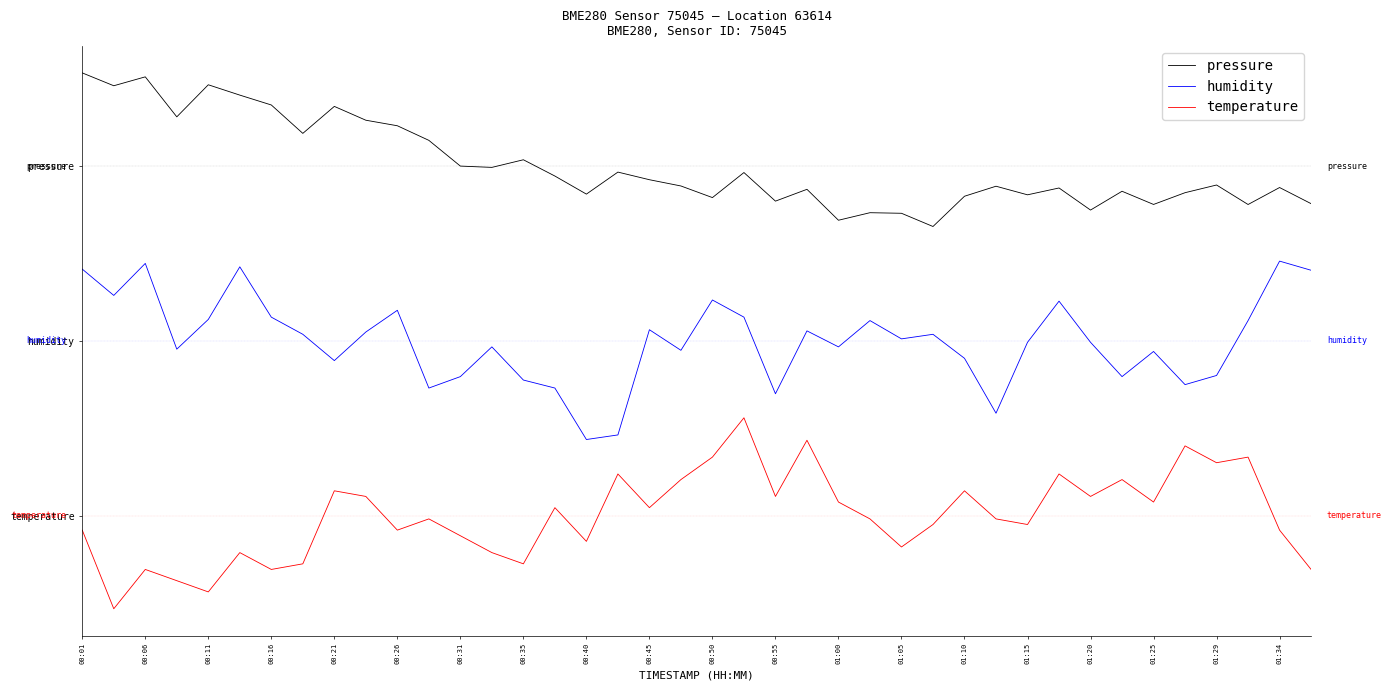

What are all the series names shown in the legend?

pressure, humidity, temperature